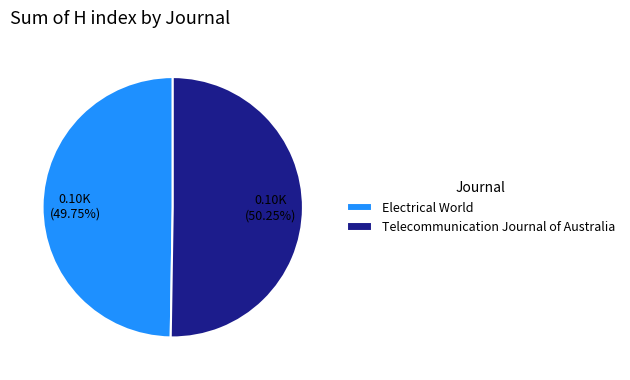

How many segments does this pie chart have?

2